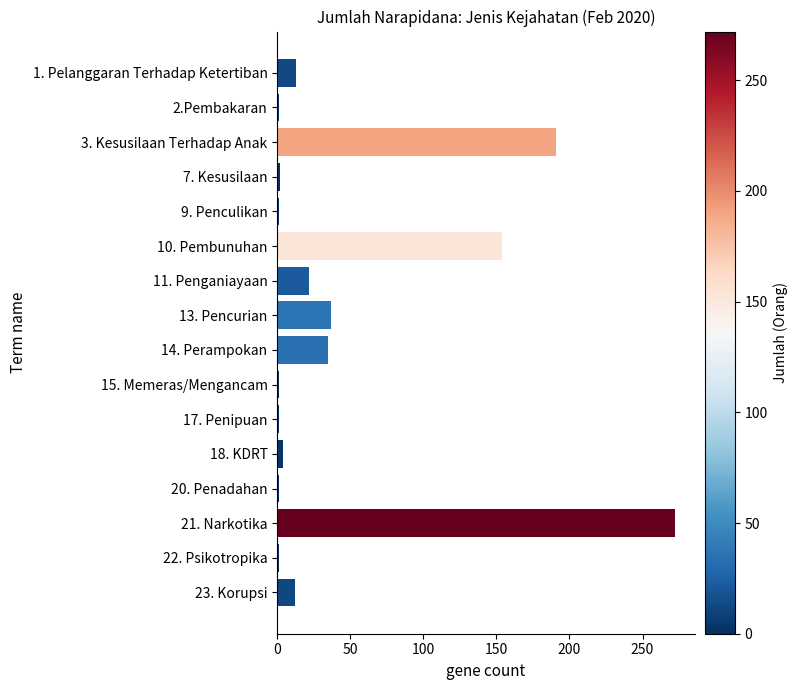

At which label is the value closest to 136?

10. Pembunuhan